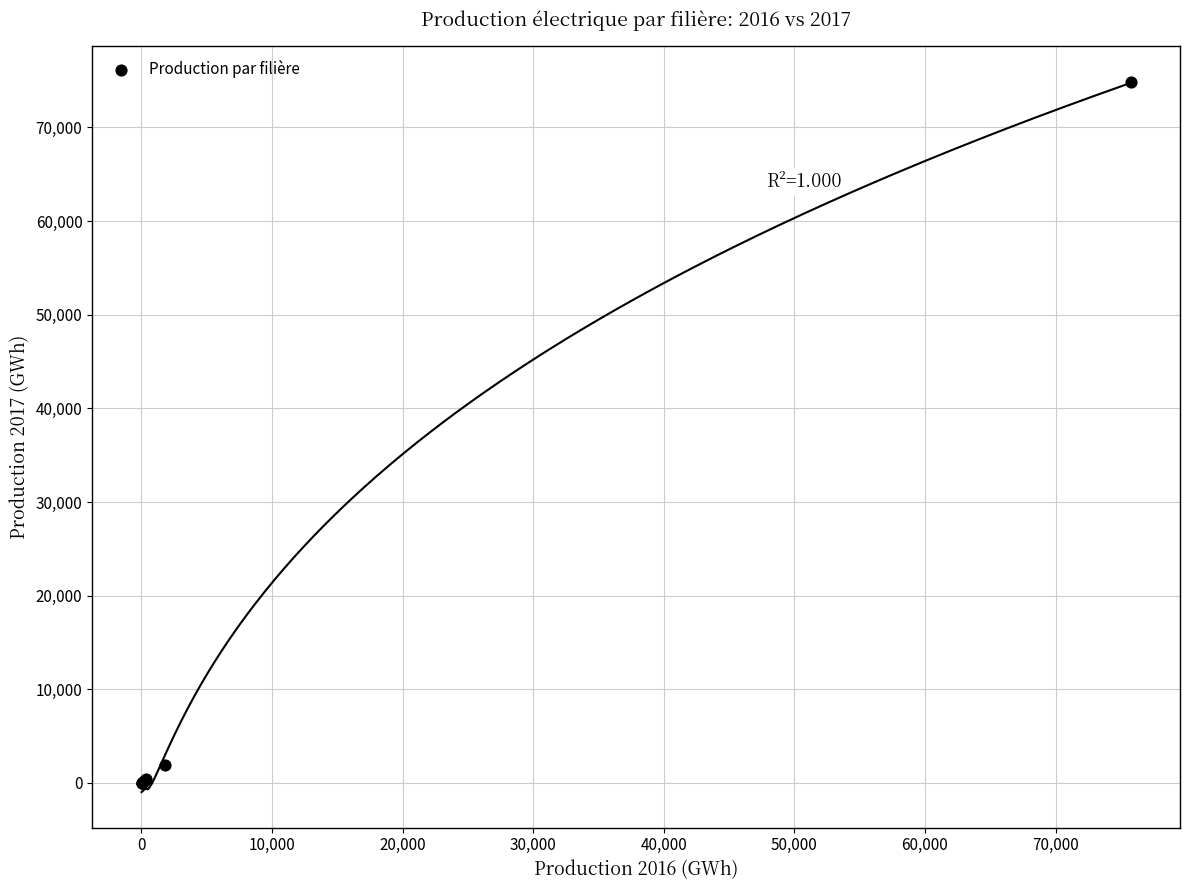

What Y value in the scatter plot is closest to 37438?

1889.0